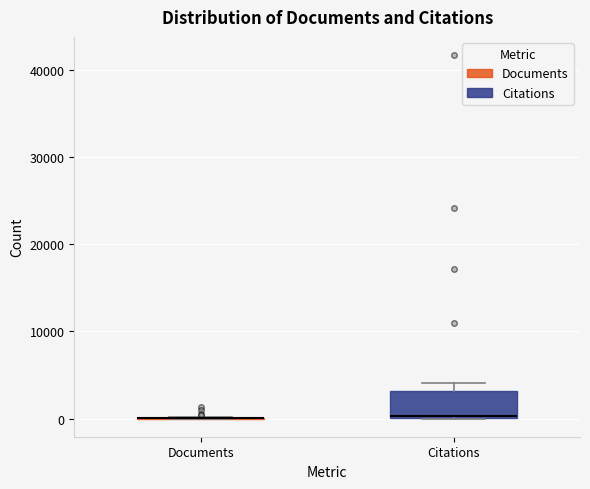

Which box is the tallest, from its lower edge to its upper edge?

Citations